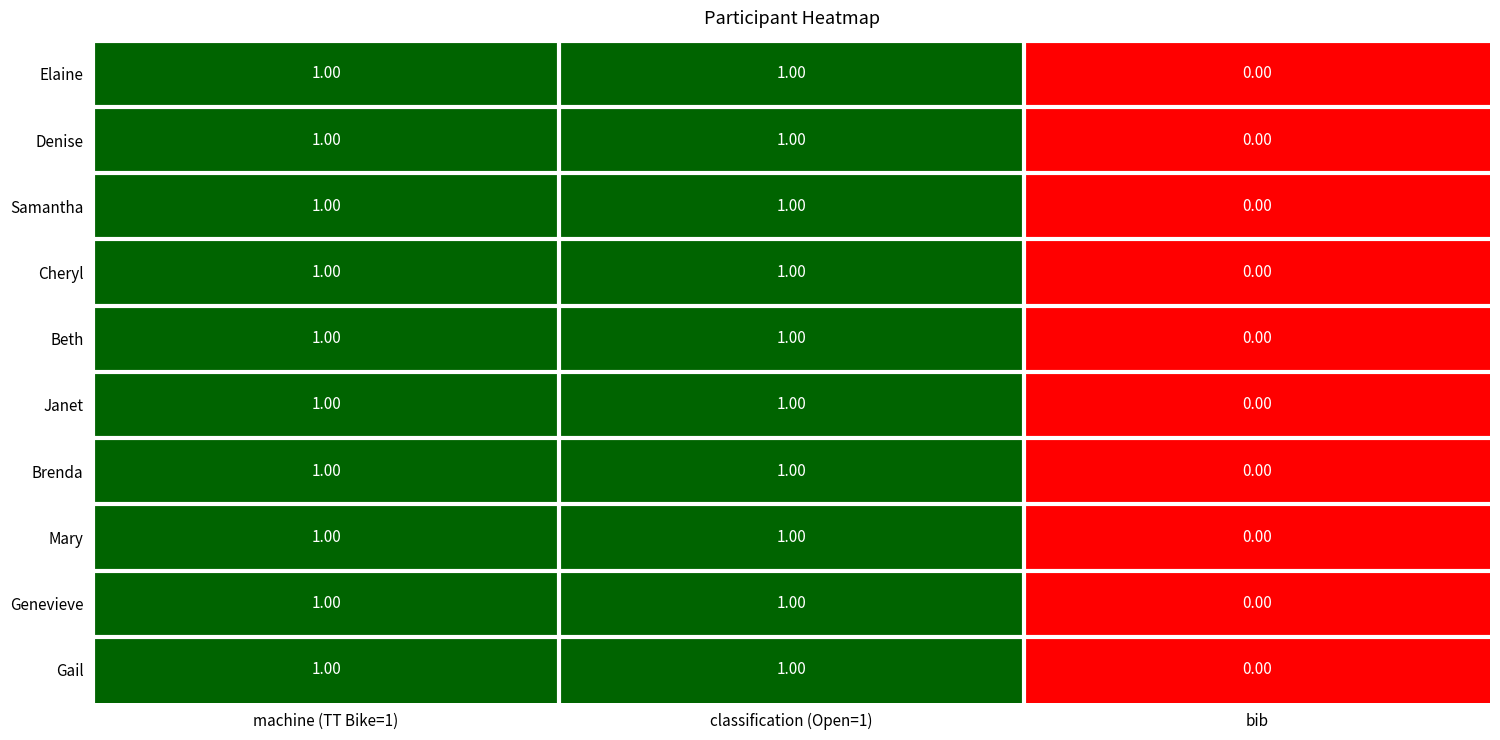

What is the total value across all series at machine (TT Bike=1)?

10